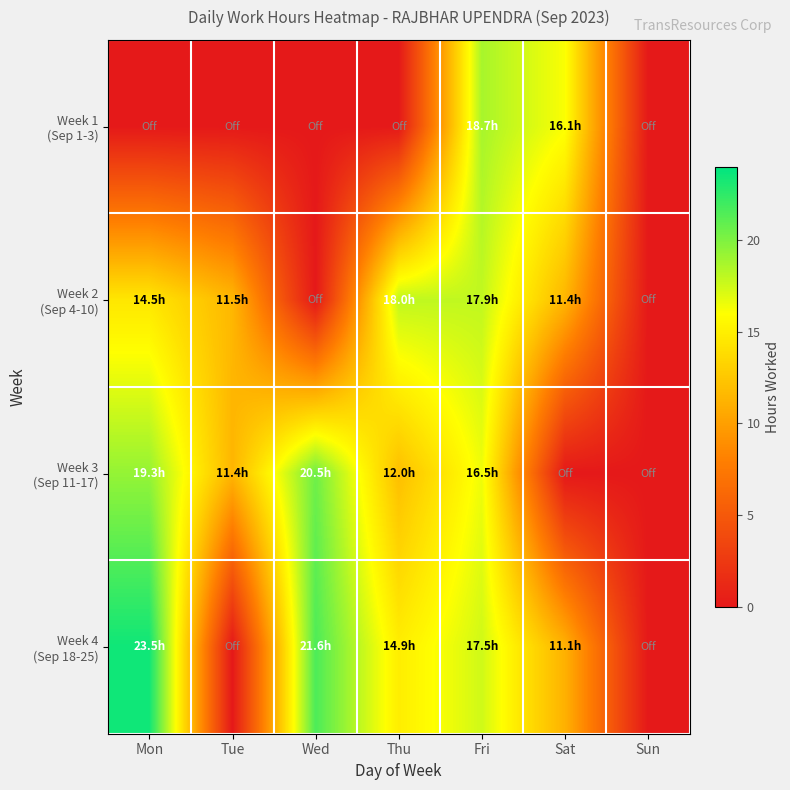

Which series has the largest total across all categories?

Week 4 (Sep 18-25)